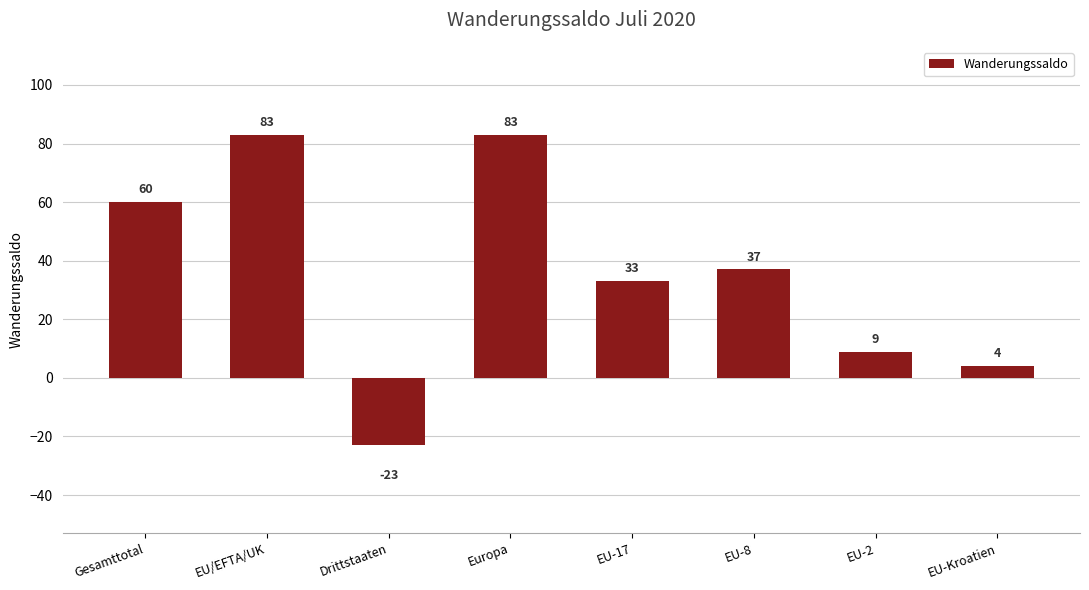

Reading left to right, list all the values displayed in this chart.

60	83	-23	83	33	37	9	4